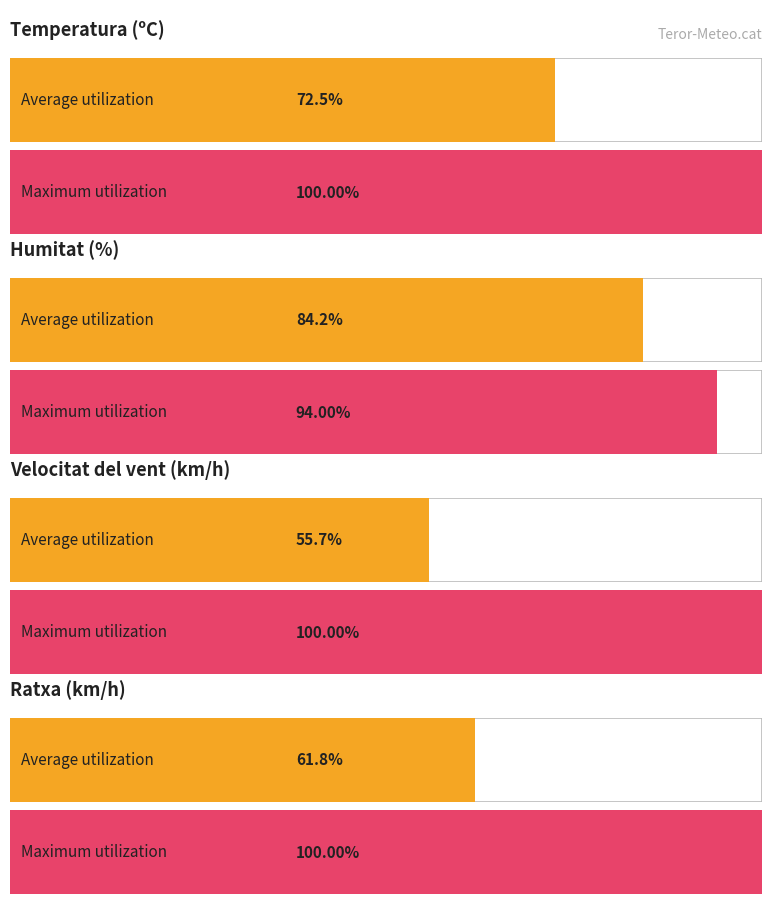

Which series has the largest total across all categories?

Humitat (%)